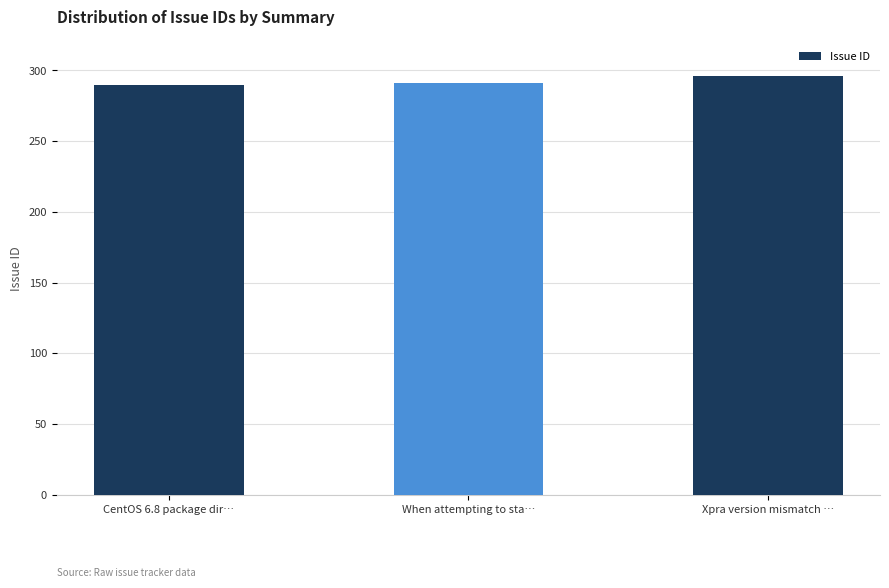

What value does the data have at Xpra version mismatch …?

296